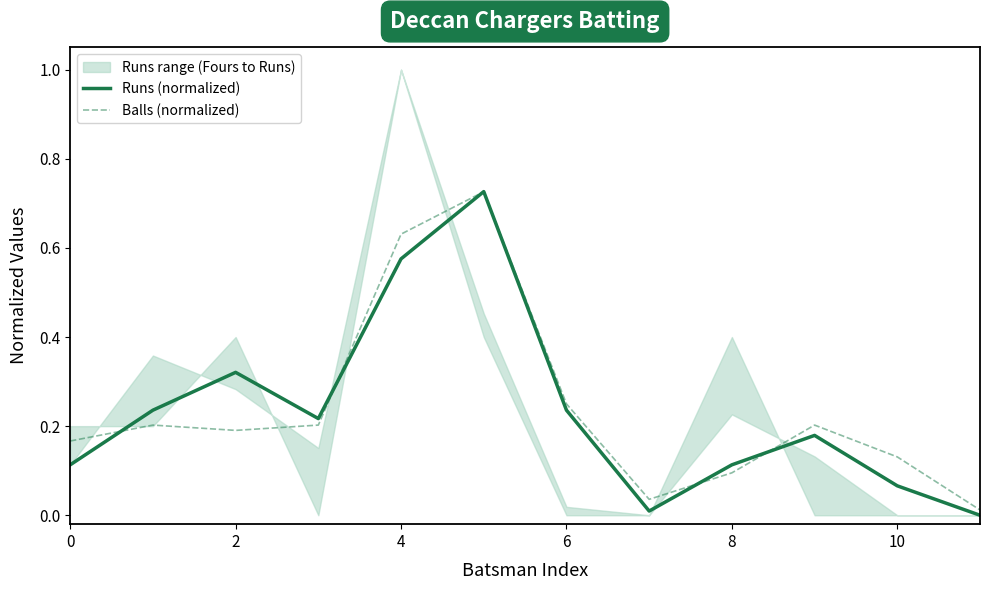

Where is the first local maximum for Runs (normalized)?

2